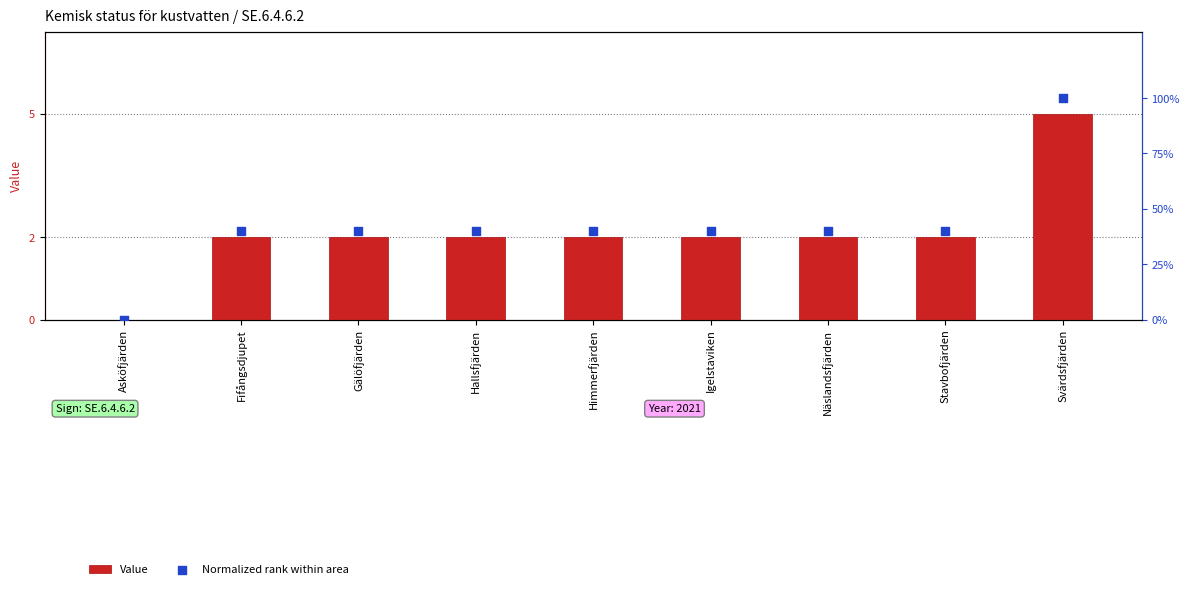

Which series contains the lowest Y value?

Value